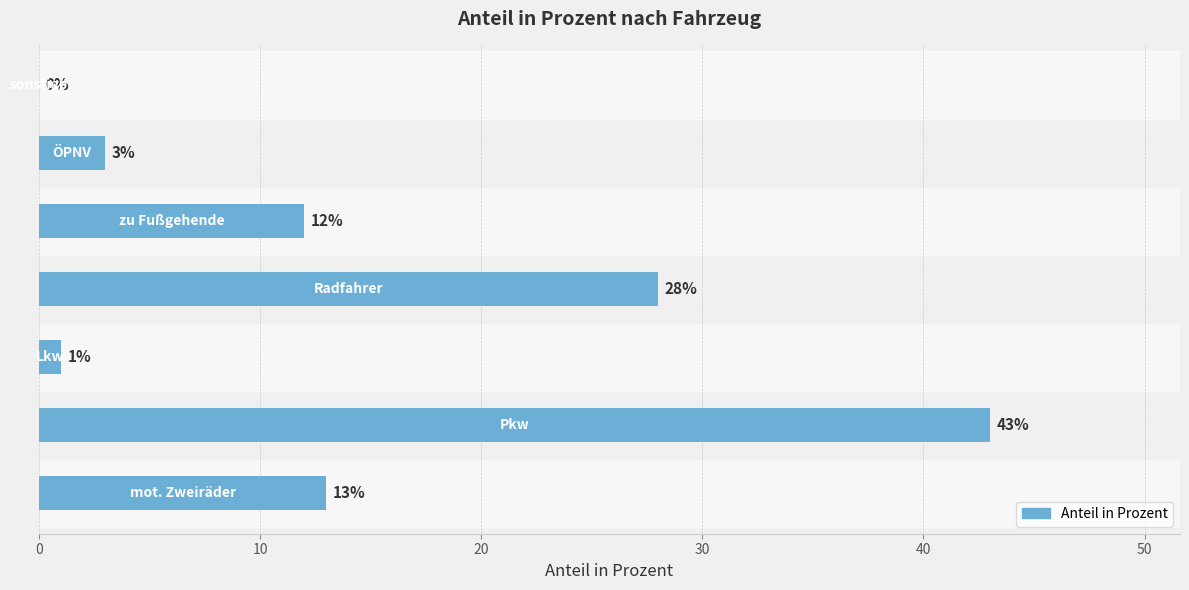

What is the maximum value shown in the chart?

43